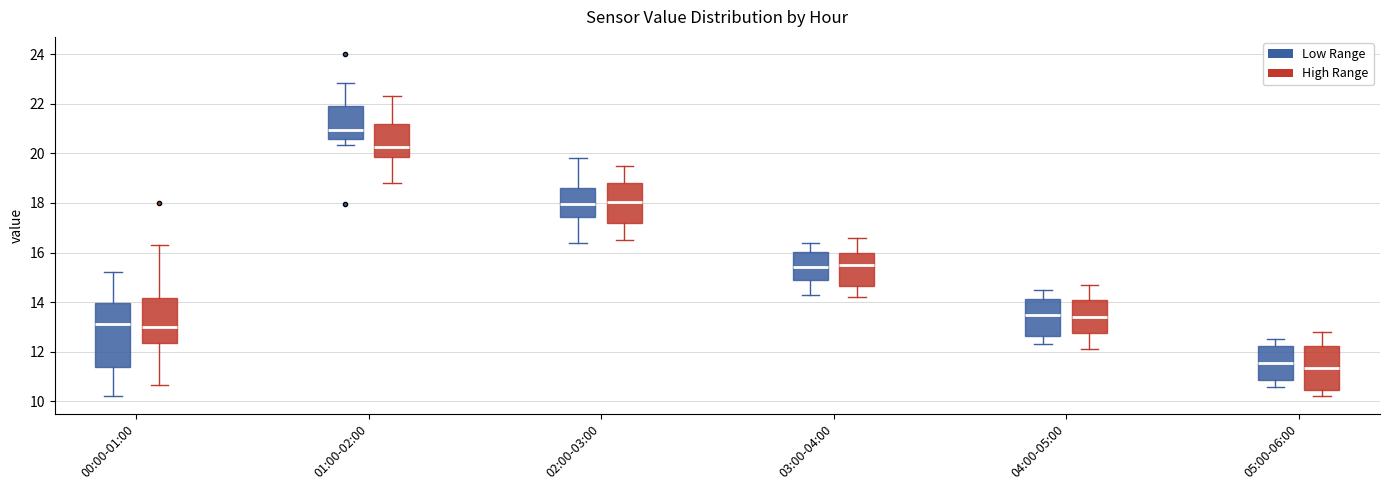

Where is the upper edge of the box for 04:00-05:00 (High Range) on the y-axis? The values are not printed on the chart, so give them approximately, as read against the axis.

14.2